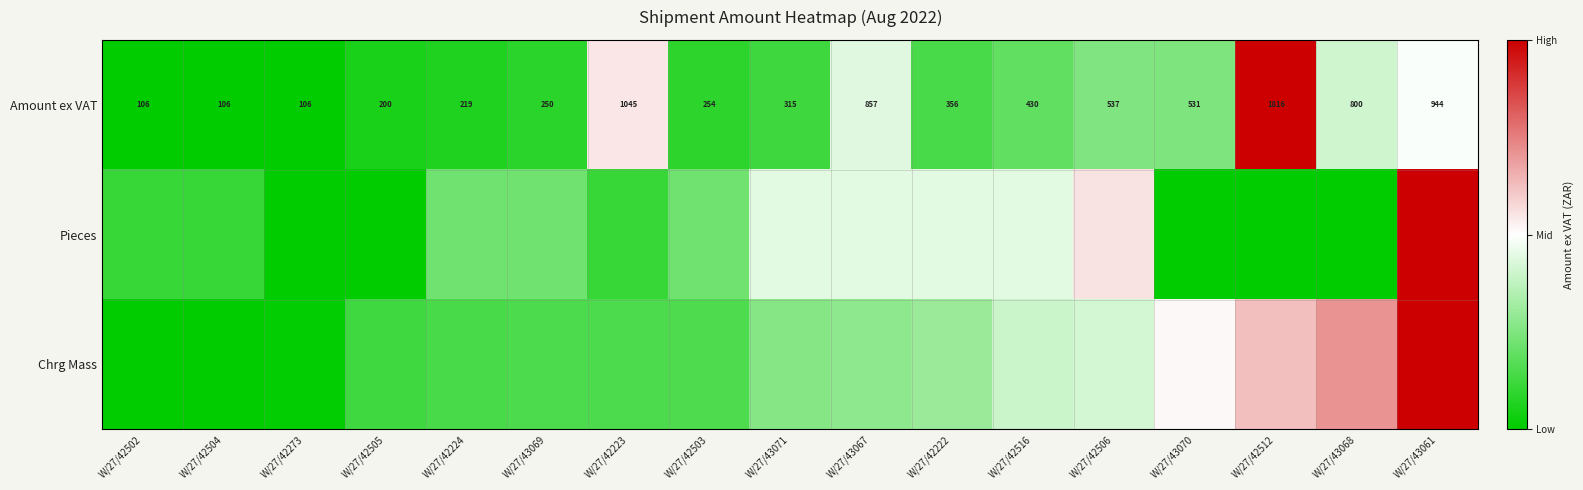

Between W/27/42516 and W/27/42222, which is larger?

W/27/42516